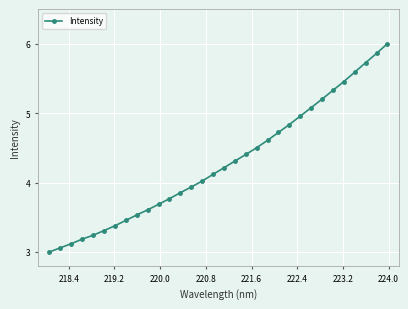

What is the maximum value shown in the chart?

6.0